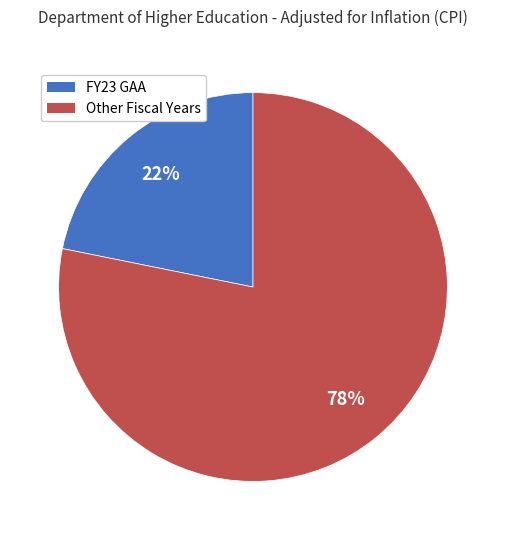

To the nearest percent, what is the difference between the largest and smallest slice percentages?

56%